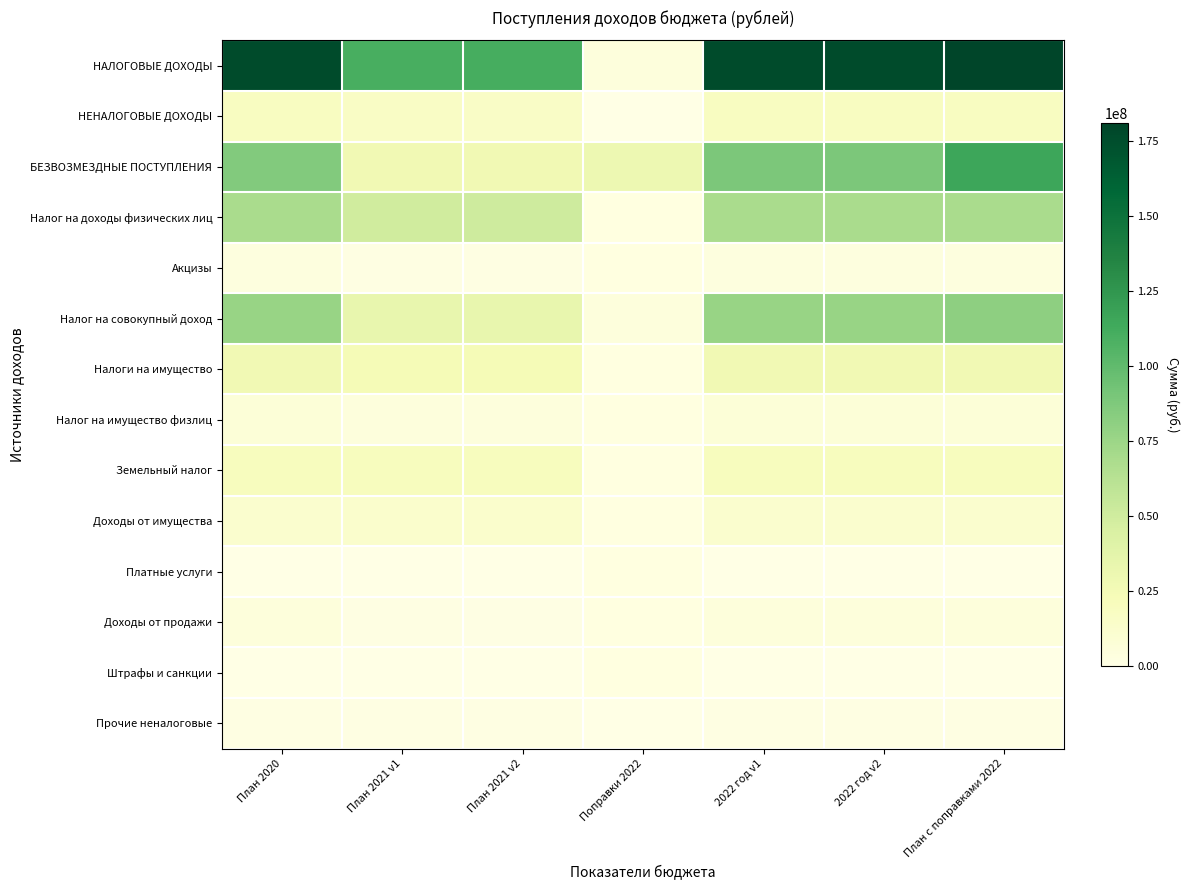

Which series has the widest spread of values?

НАЛОГОВЫЕ ДОХОДЫ